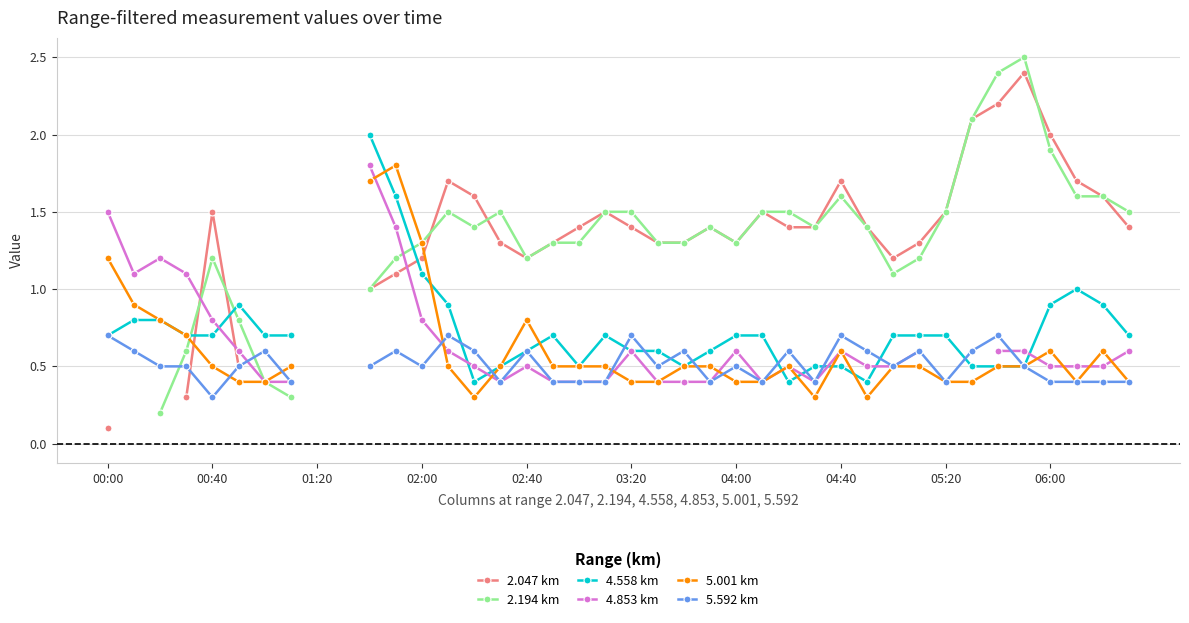

What is the difference between the second highest and second lowest values in the 5.001 km series?

1.4